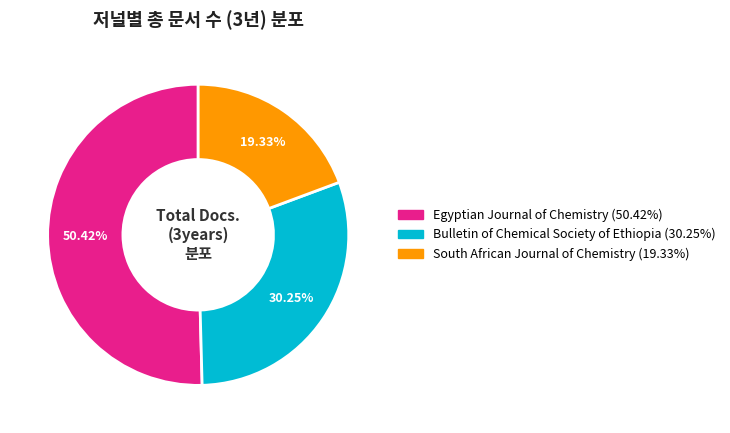

Is there any slice that represents more than half of the pie?

Yes